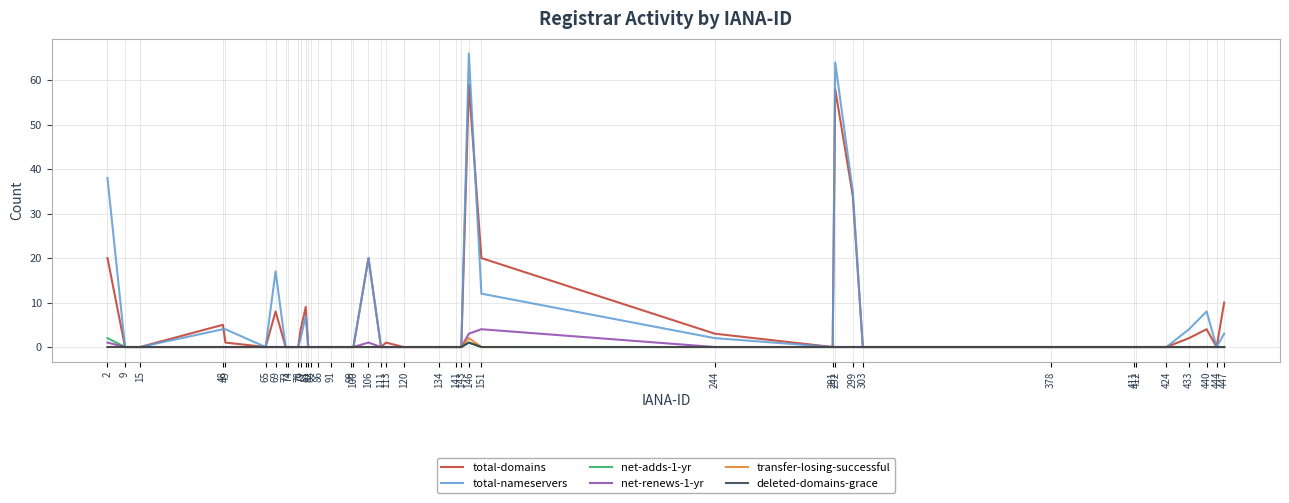

What is the average value of the total-nameservers series?

7